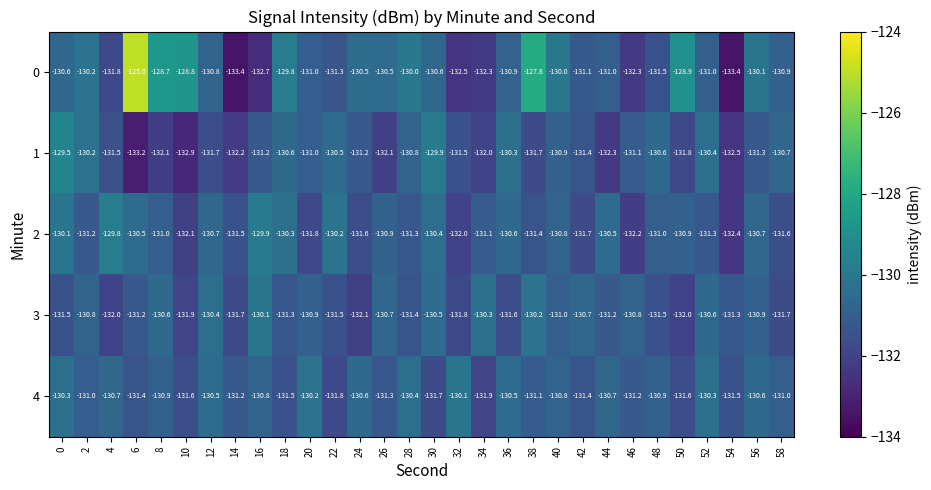

What is the greatest value displayed?

-125.0